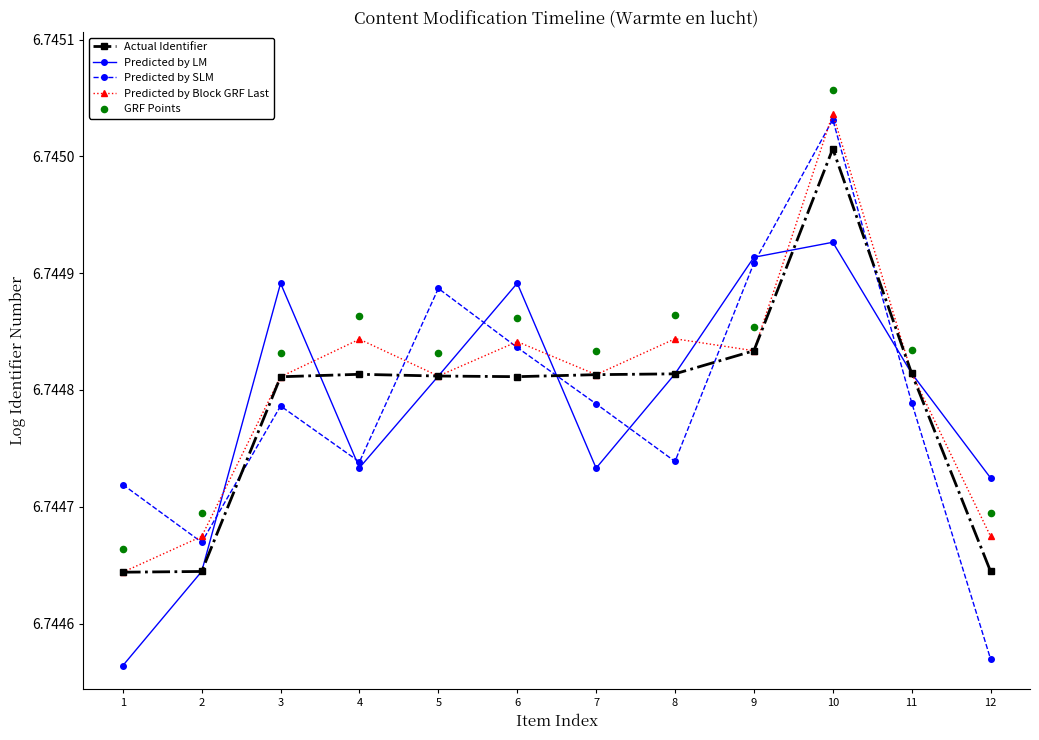

At which category is the sum across all series the highest?

10